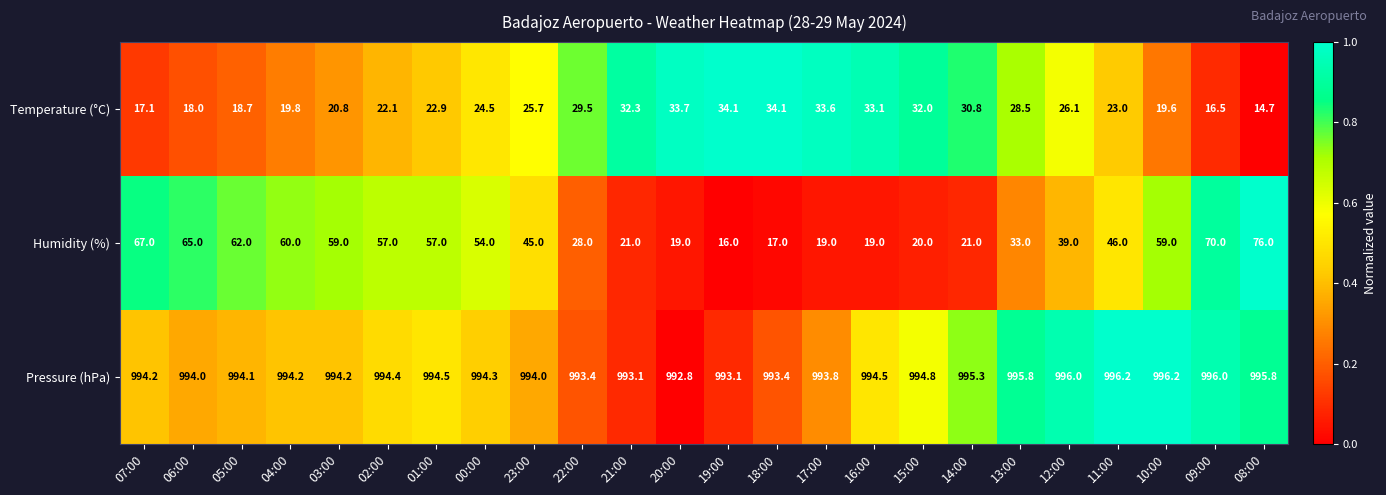

Is it true that Pressure (hPa) equals 1557.1 at 20:00?

False